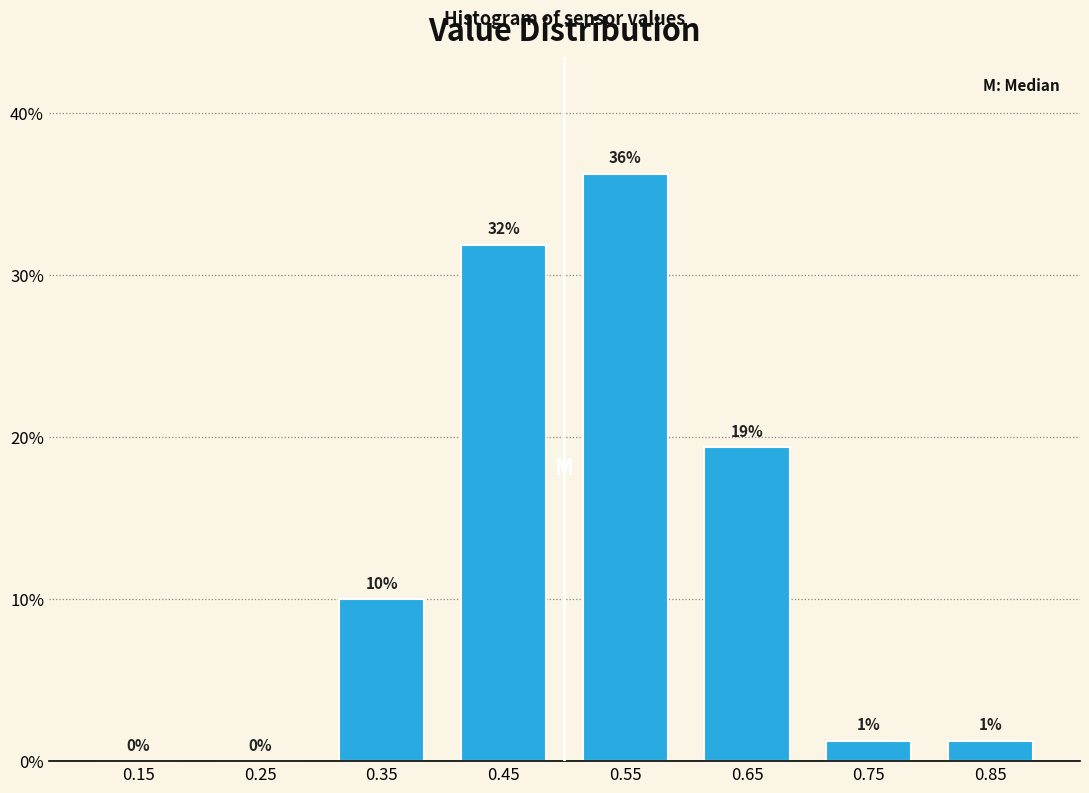

Between 0.45 and 0.85, which is larger?

0.45